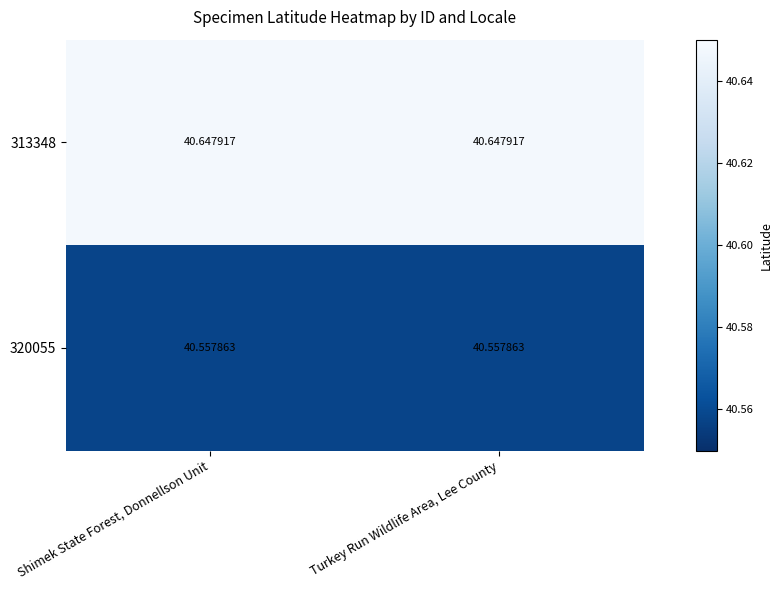

Reading left to right, list all the values displayed in this chart.

313348: Shimek State Forest, Donnellson Unit=40.6	Turkey Run Wildlife Area, Lee County=40.6
320055: Shimek State Forest, Donnellson Unit=40.6	Turkey Run Wildlife Area, Lee County=40.6